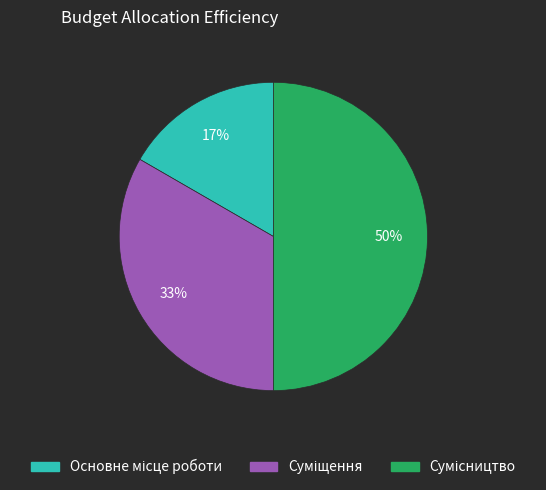

To the nearest percent, what is the difference between the largest and smallest slice percentages?

33%